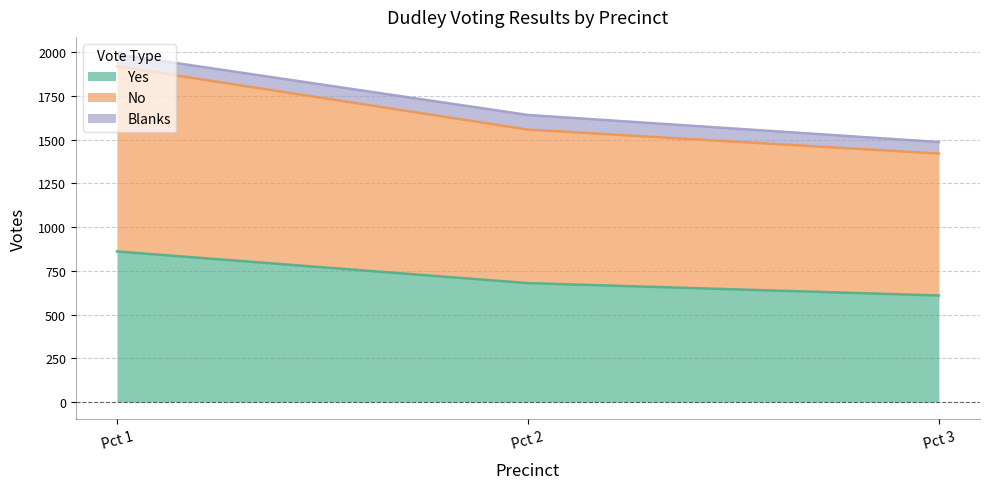

What is the highest value of the Yes series?

861